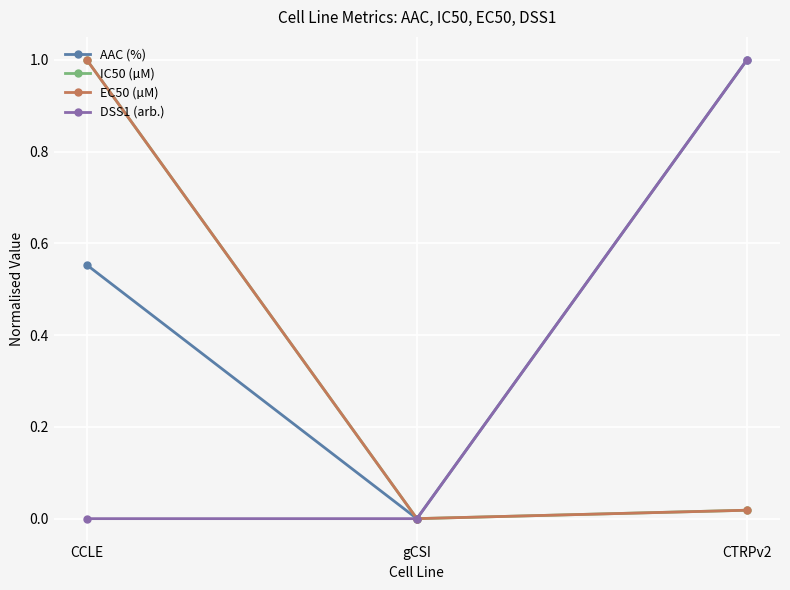

Is this an area chart (filled region under the line)?

No